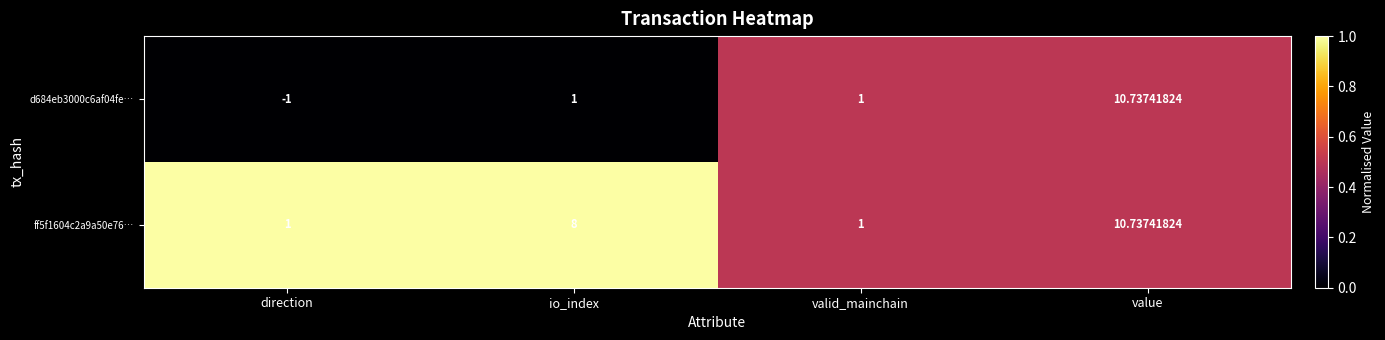

Rank the series at io_index from highest to lowest value.

ff5f1604c2a9a50e76…, d684eb3000c6af04fe…